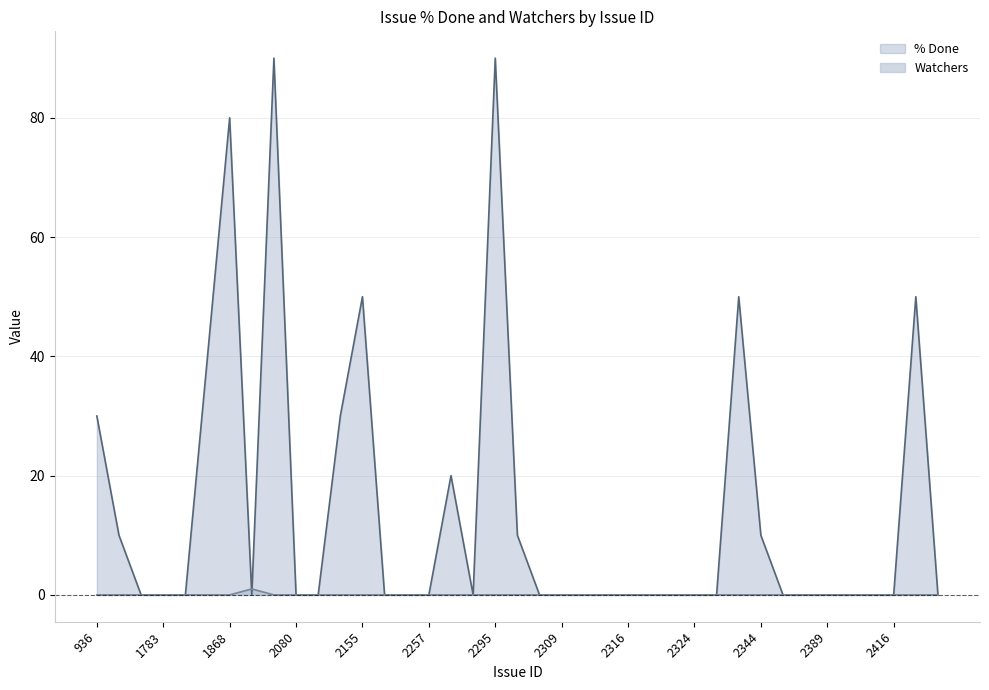

Reading right to left, transcribe all the data shown in this chart.

% Done: 2447=0	2436=50	2416=0	2400=0	2399=0	2389=0	2377=0	2356=0	2344=10	2329=50	2327=0	2324=0	2323=0	2317=0	2316=0	2312=0	2310=0	2309=0	2305=0	2298=10	2295=90	2289=0	2266=20	2257=0	2243=0	2216=0	2155=50	2151=30	2149=0	2080=0	1989=90	1980=0	1868=80	1828=40	1790=0	1783=0	1747=0	1716=10	936=30
Watchers: 2447=0	2436=0	2416=0	2400=0	2399=0	2389=0	2377=0	2356=0	2344=0	2329=0	2327=0	2324=0	2323=0	2317=0	2316=0	2312=0	2310=0	2309=0	2305=0	2298=0	2295=0	2289=0	2266=0	2257=0	2243=0	2216=0	2155=0	2151=0	2149=0	2080=0	1989=0	1980=1	1868=0	1828=0	1790=0	1783=0	1747=0	1716=0	936=0